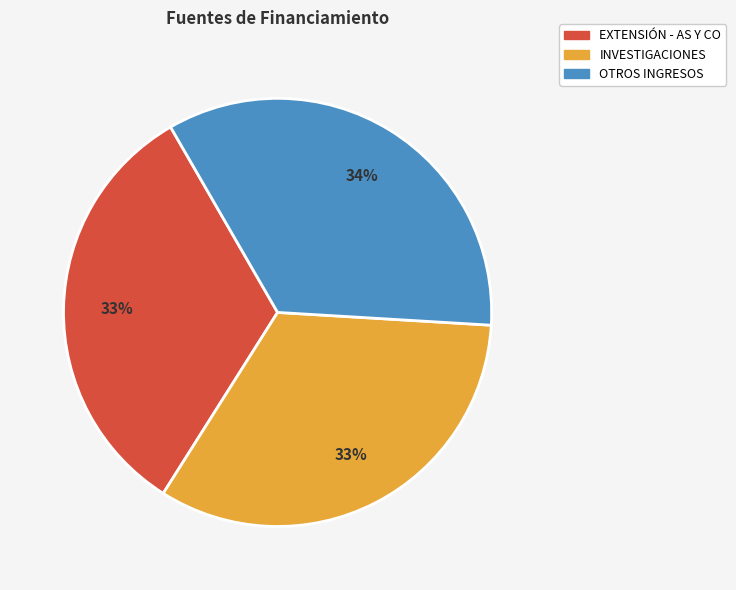

To the nearest percent, what portion does EXTENSIÓN - AS Y CO represent?

33%